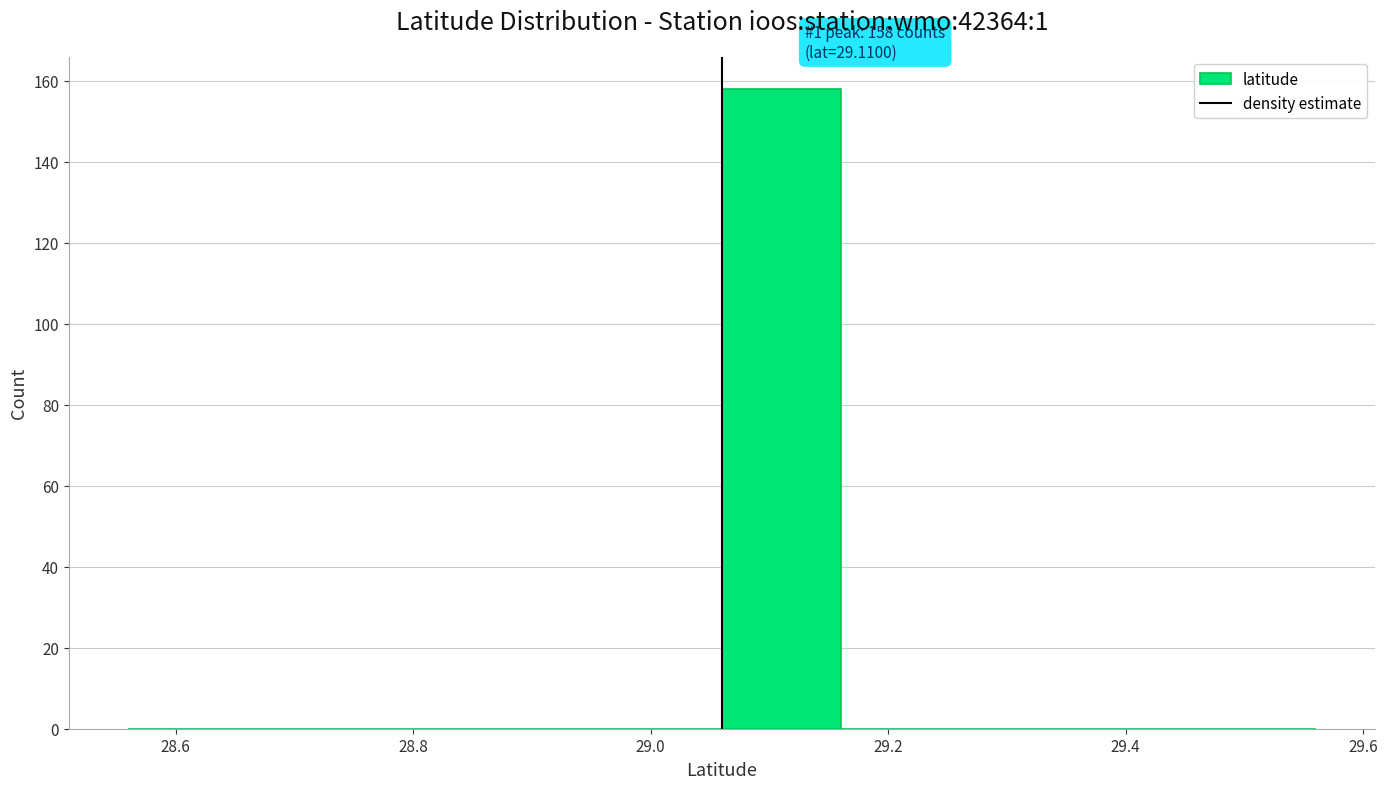

Which range on the x-axis has the tallest bar?

29.06 to 29.16